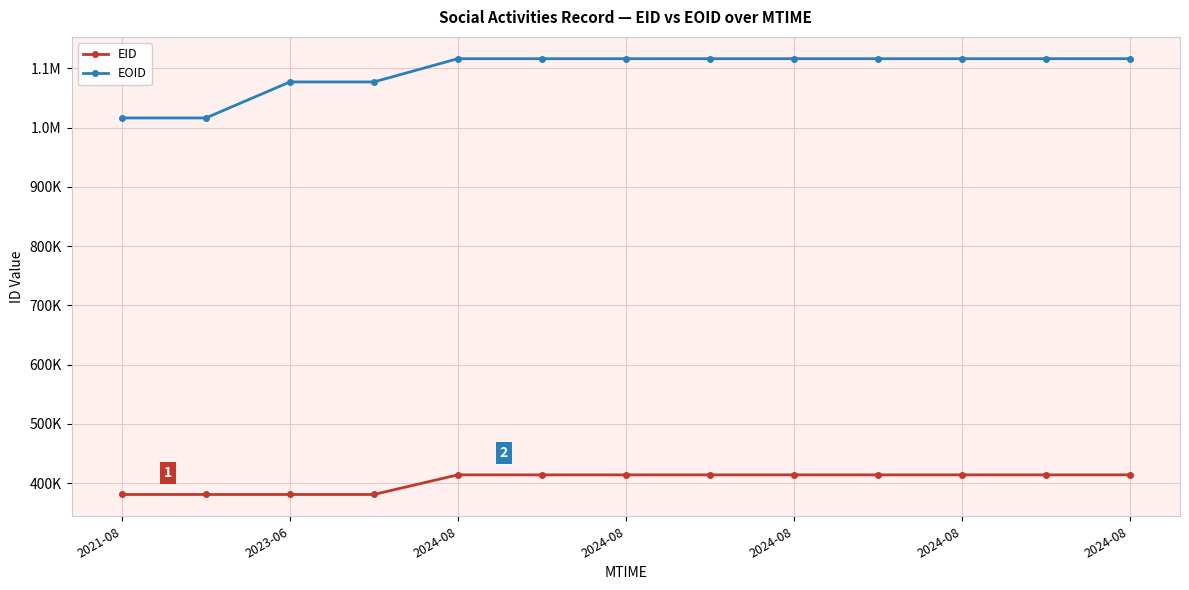

What are all the series names shown in the legend?

EID, EOID